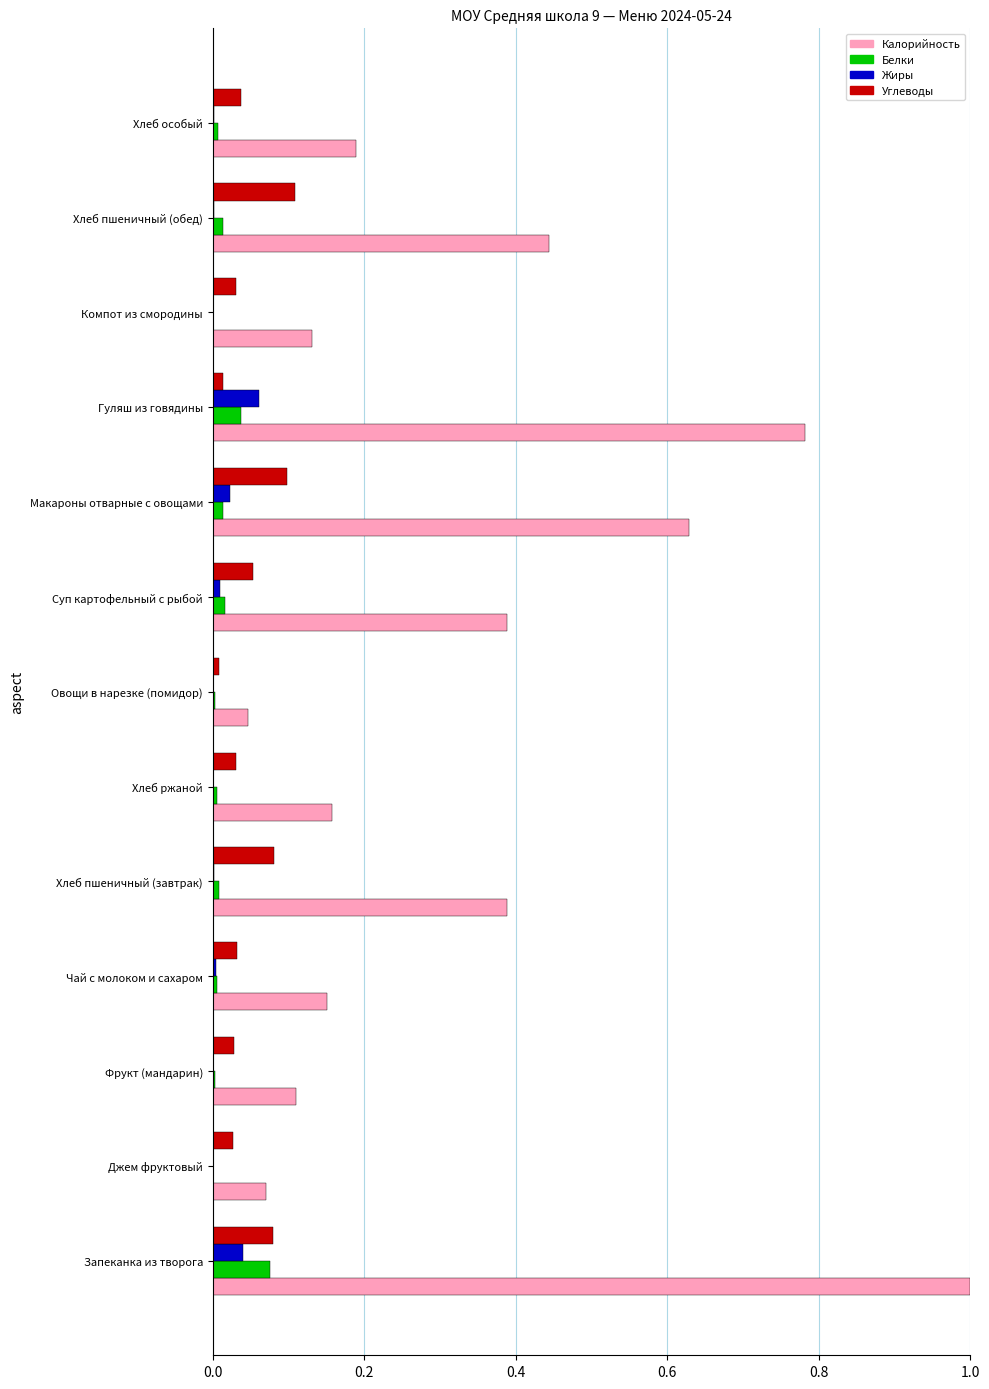

Which series changed the most between Джем фруктовый and Чай с молоком и сахаром?

Калорийность